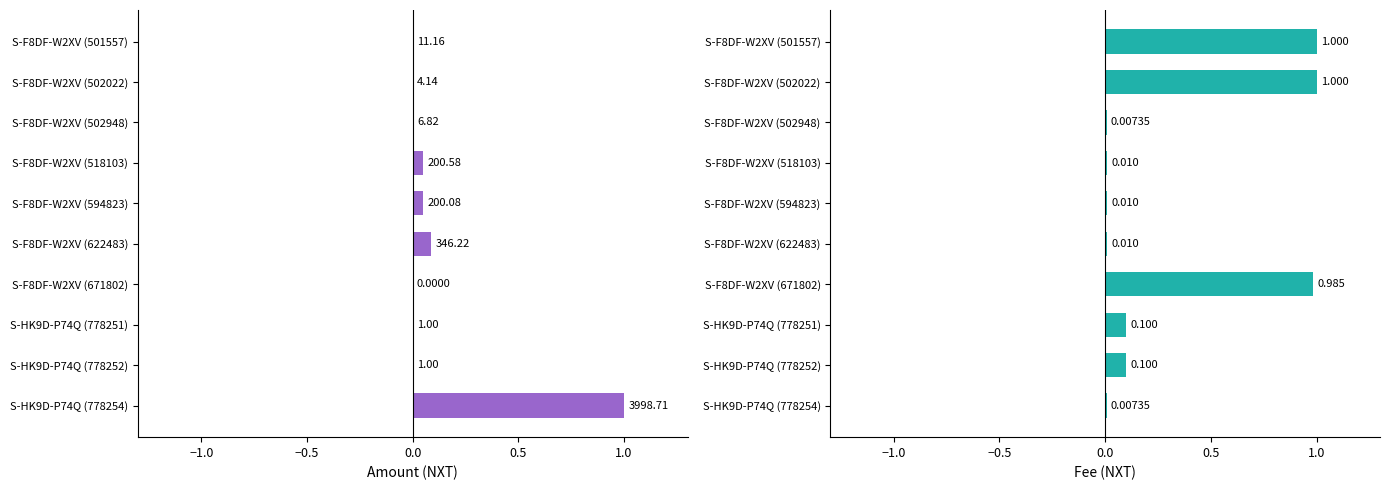

Which series has the largest range (max minus min)?

Amount